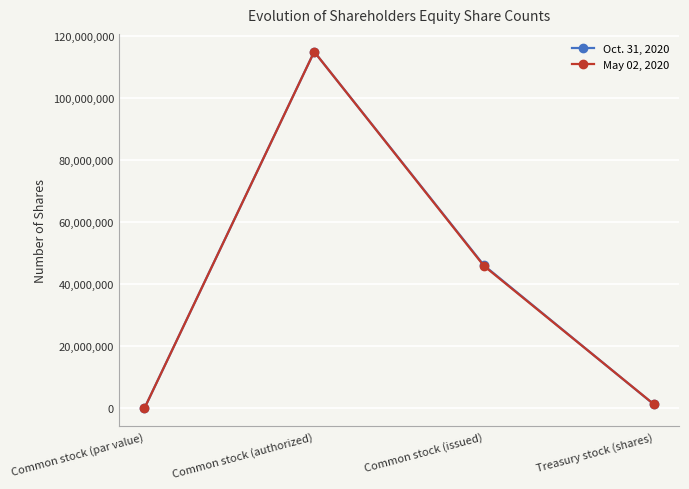

How many data points in Oct. 31, 2020 are less than 46094125?

2